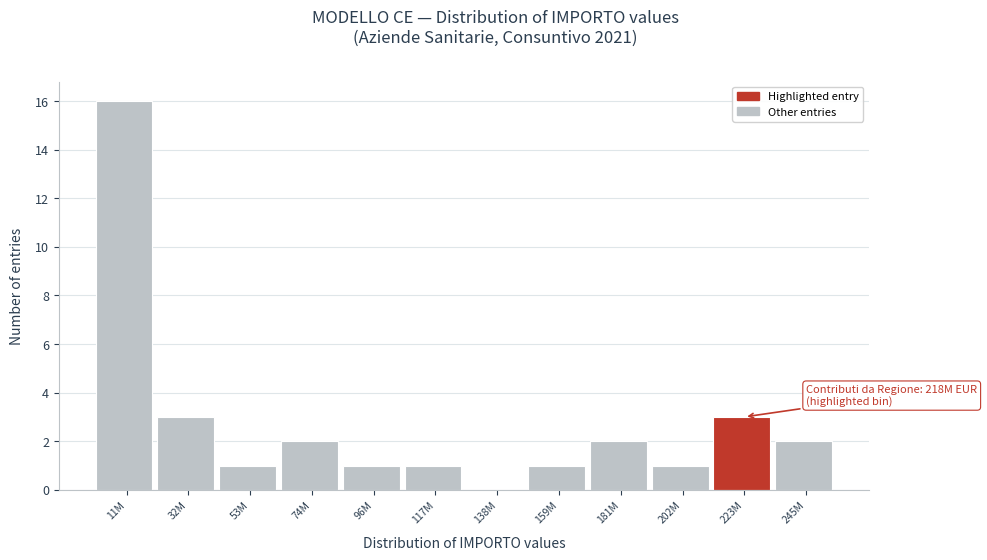

Reading right to left, extract all data points from this chart.

245M=2	223M=3	202M=1	181M=2	159M=1	138M=0	117M=1	96M=1	74M=2	53M=1	32M=3	11M=16